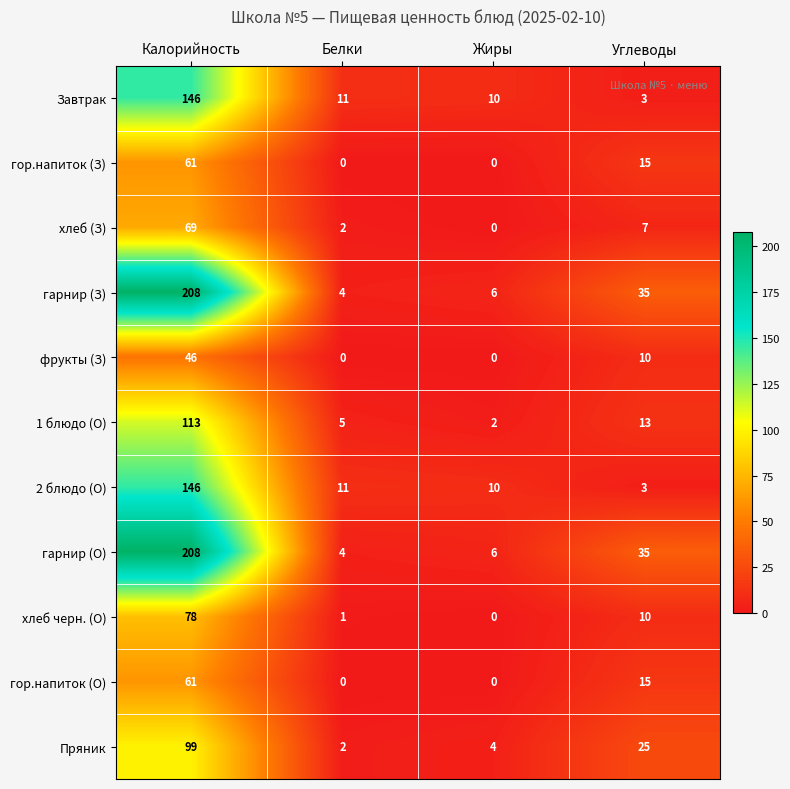

What is the approximate value of гарнир (З) at Углеводы, to the nearest 10?

40